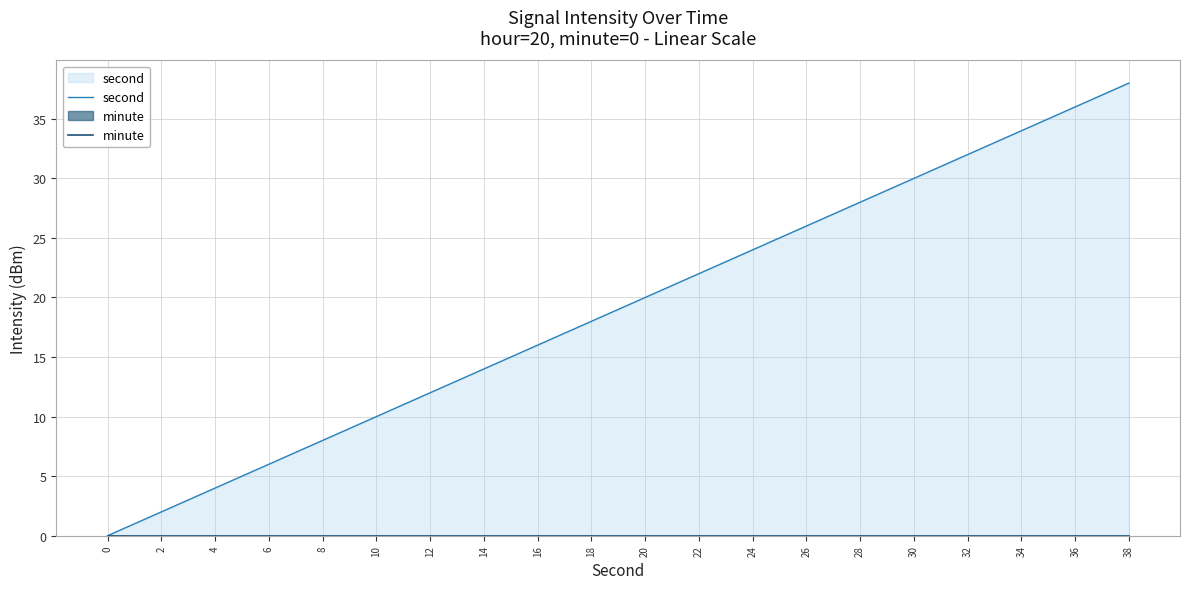

Reading left to right, list all the values displayed in this chart.

second: 0=0	2=2	4=4	6=6	8=8	10=10	12=12	14=14	16=16	18=18	20=20	22=22	24=24	26=26	28=28	30=30	32=32	34=34	36=36	38=38
minute: 0=0	2=0	4=0	6=0	8=0	10=0	12=0	14=0	16=0	18=0	20=0	22=0	24=0	26=0	28=0	30=0	32=0	34=0	36=0	38=0